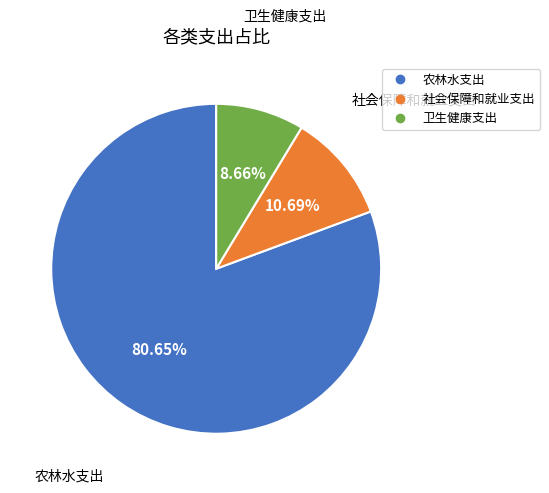

What is the largest slice in the pie chart?

农林水支出